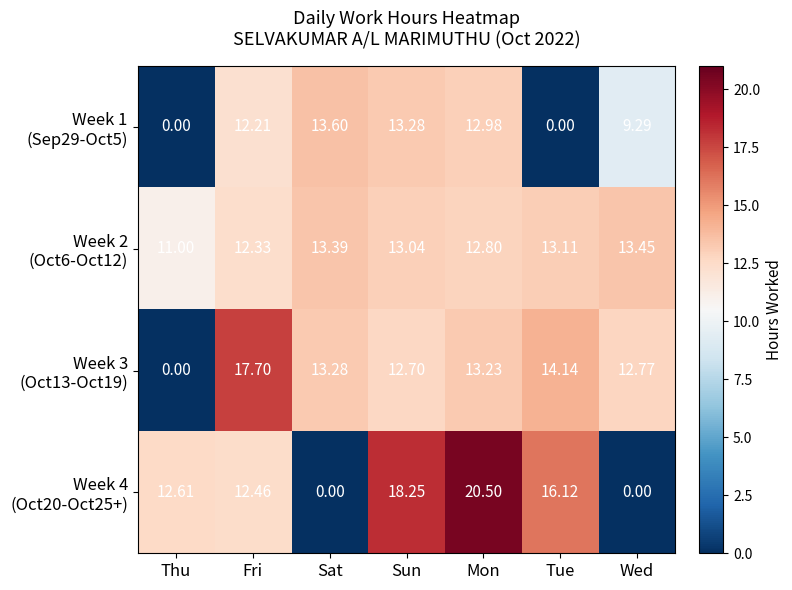

How many data points does each series have?

7